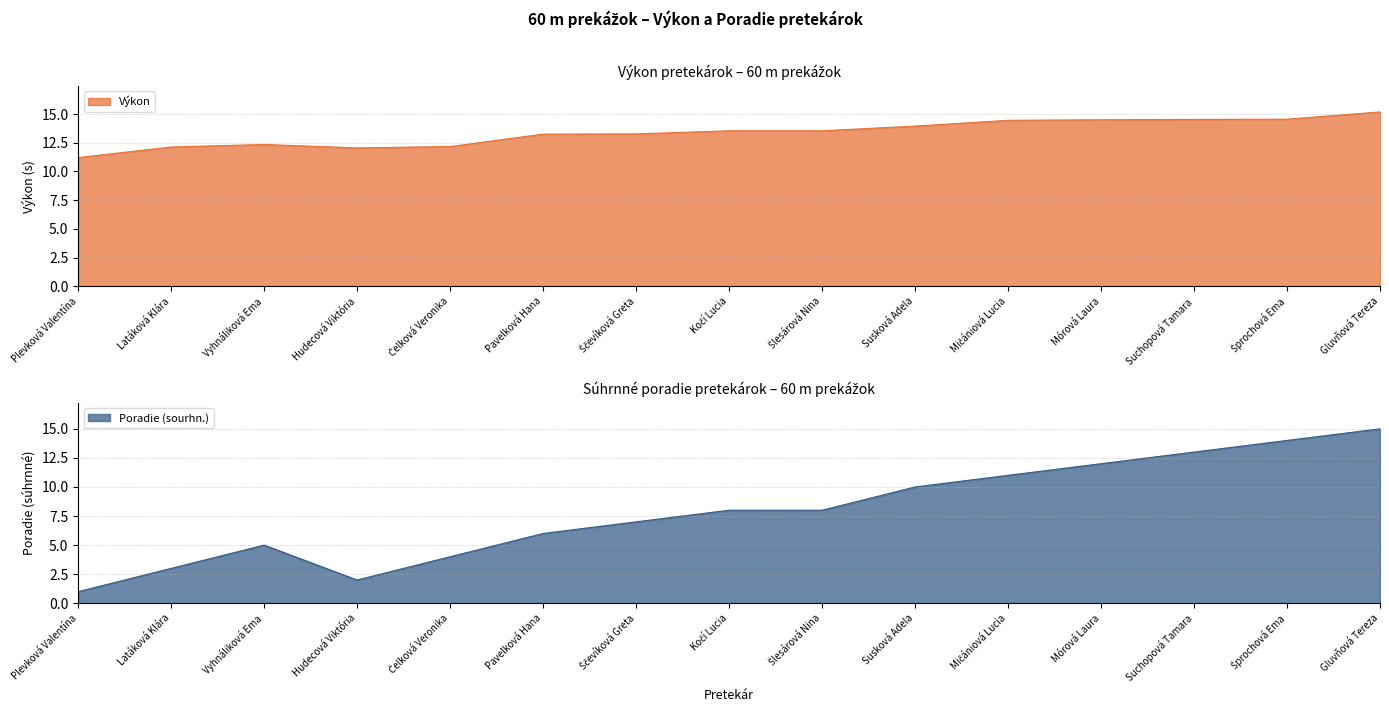

What is the difference between the highest and lowest values at Mórová Laura?

2.5